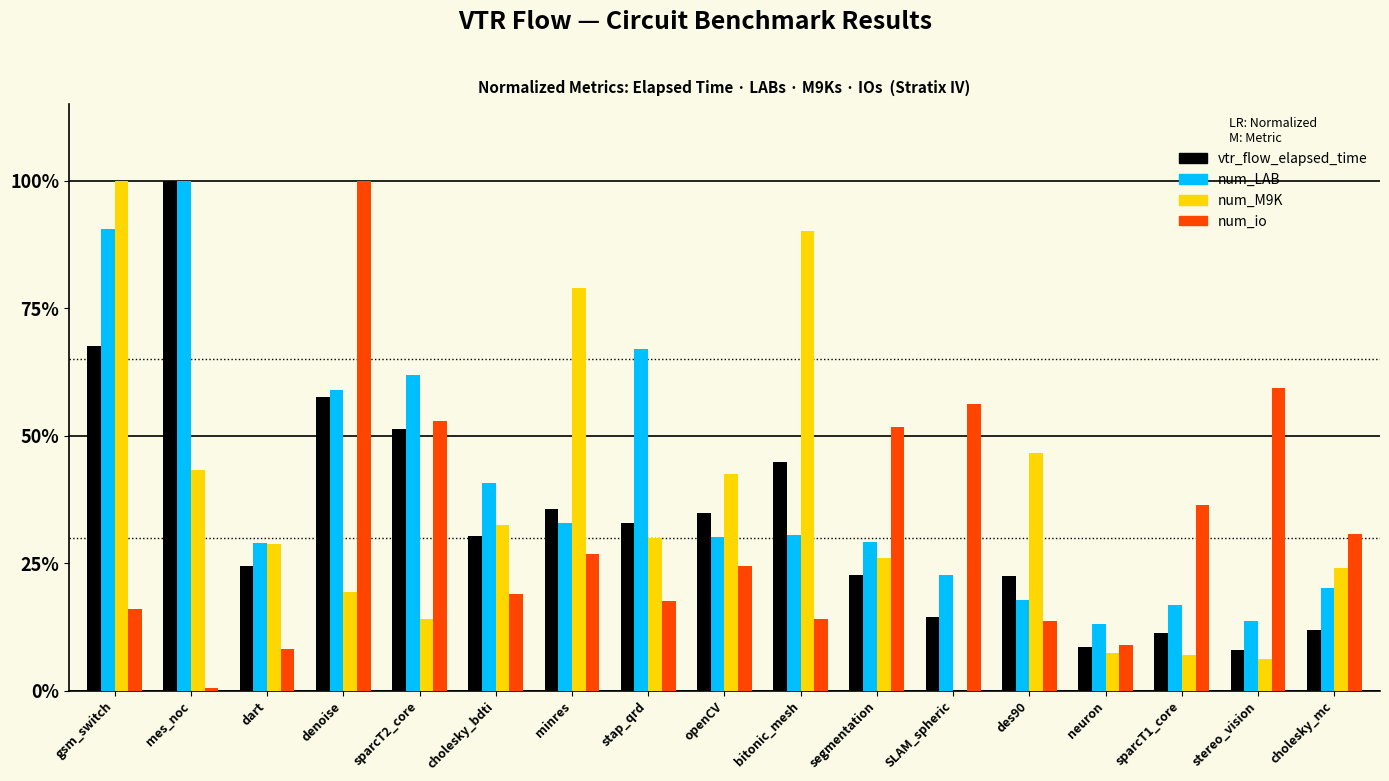

Which series has the largest total across all categories?

num_LAB